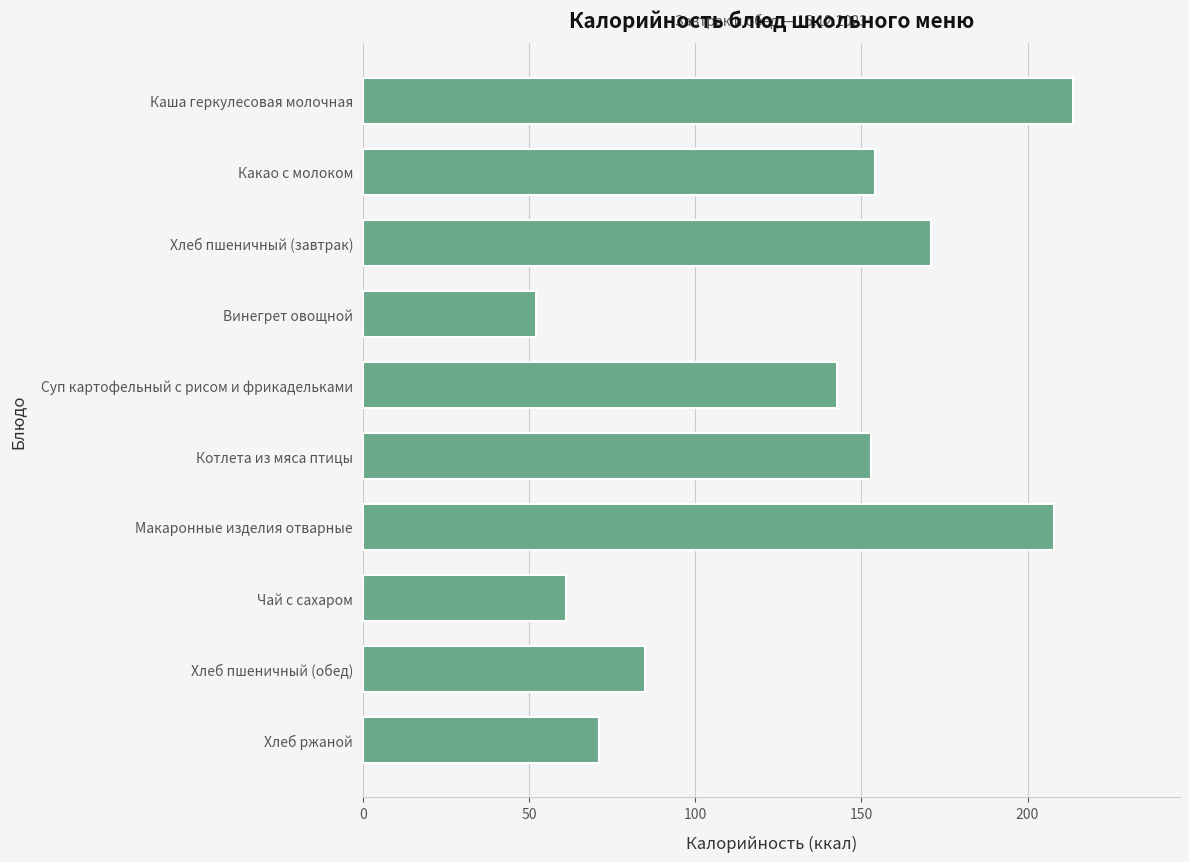

What is the label of the 8th bar from the bottom?

Хлеб пшеничный (завтрак)